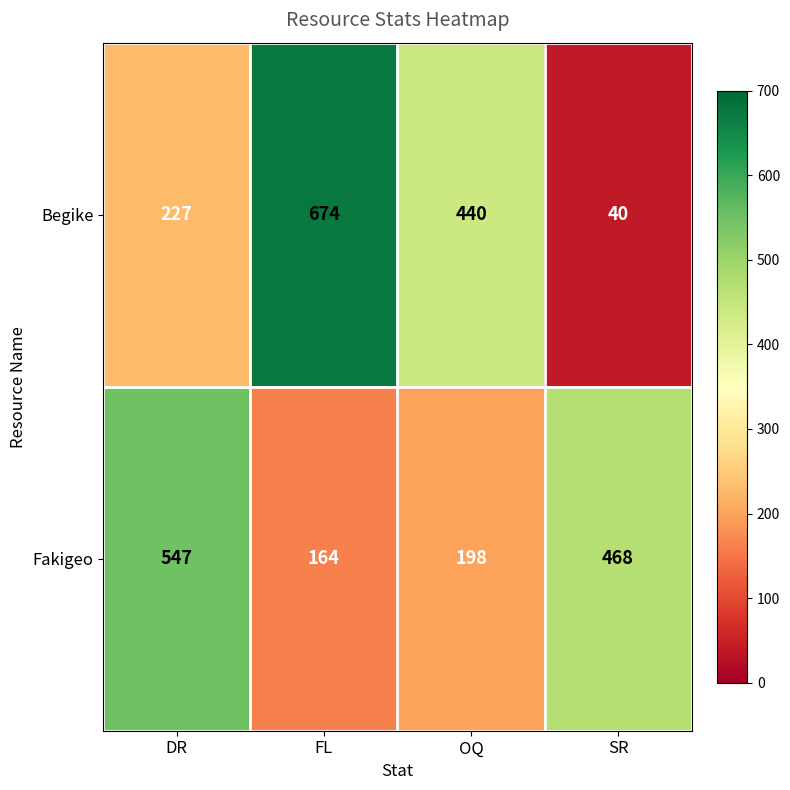

What is the total value across all series at FL?

838